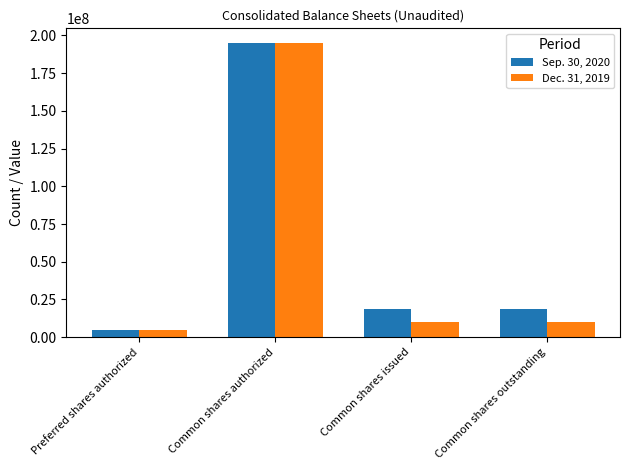

List the series in order of their overall mean, lowest first.

Dec. 31, 2019, Sep. 30, 2020